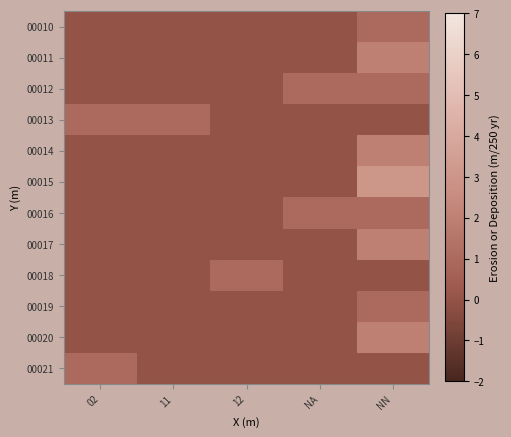

At which category is the sum across all series the highest?

NN